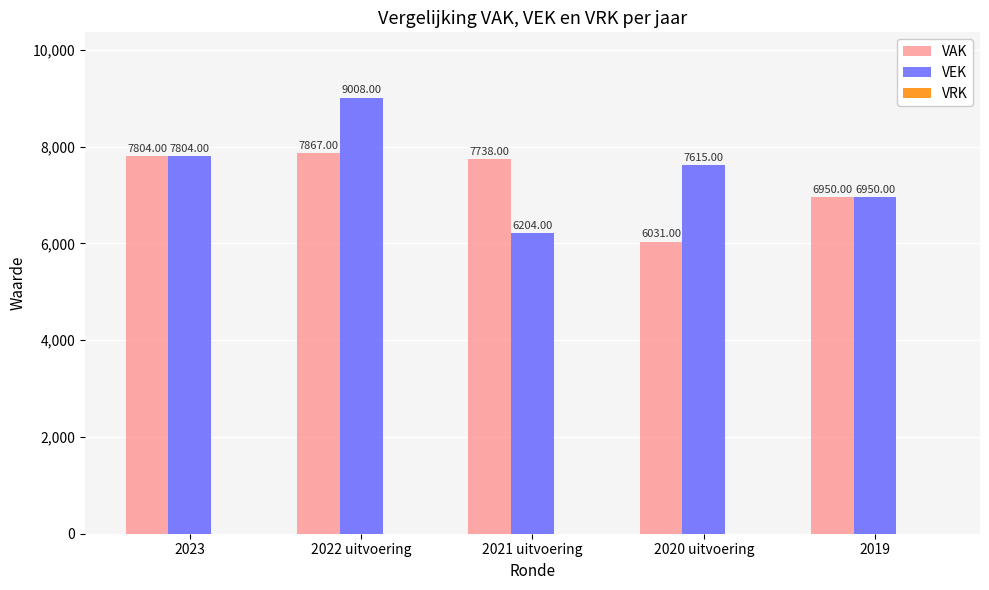

Rank the categories by VAK value from highest to lowest.

2022 uitvoering, 2023, 2021 uitvoering, 2019, 2020 uitvoering